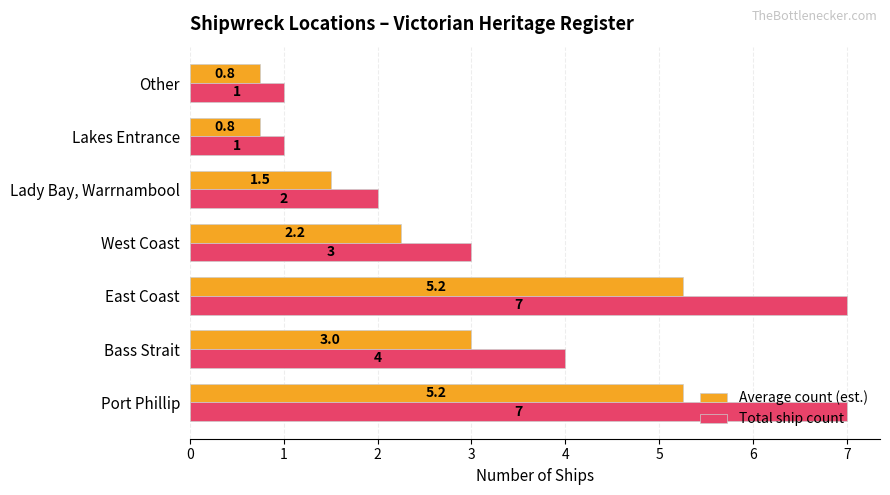

At which label is Total ship count closest to 4?

Bass Strait